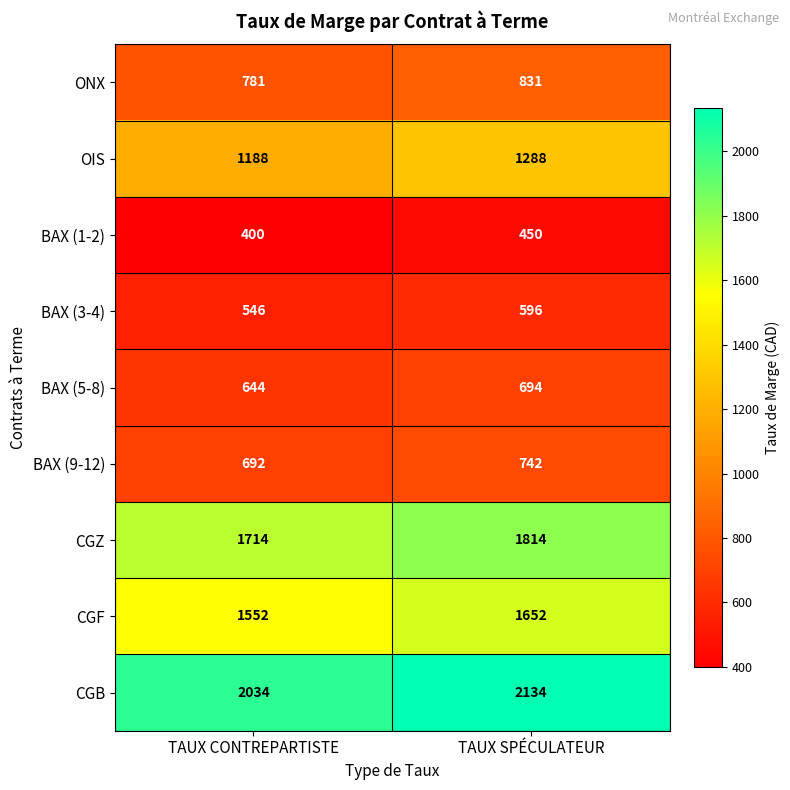

Reading left to right, what are all the values shown in this chart?

ONX: 781	831
OIS: 1188	1288
BAX (1-2): 400	450
BAX (3-4): 546	596
BAX (5-8): 644	694
BAX (9-12): 692	742
CGZ: 1714	1814
CGF: 1552	1652
CGB: 2034	2134